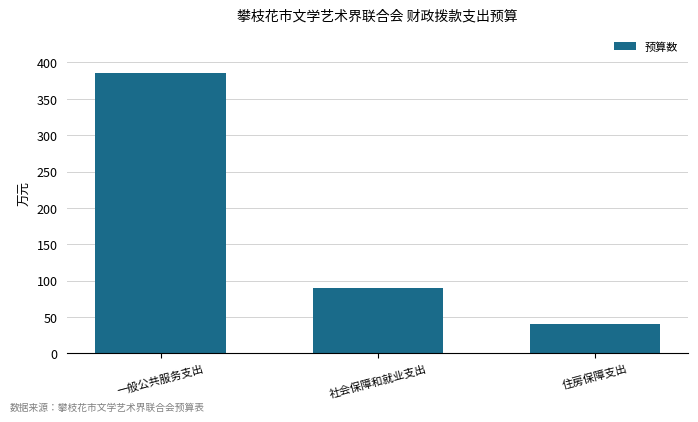

At which label is the value closest to 212?

社会保障和就业支出